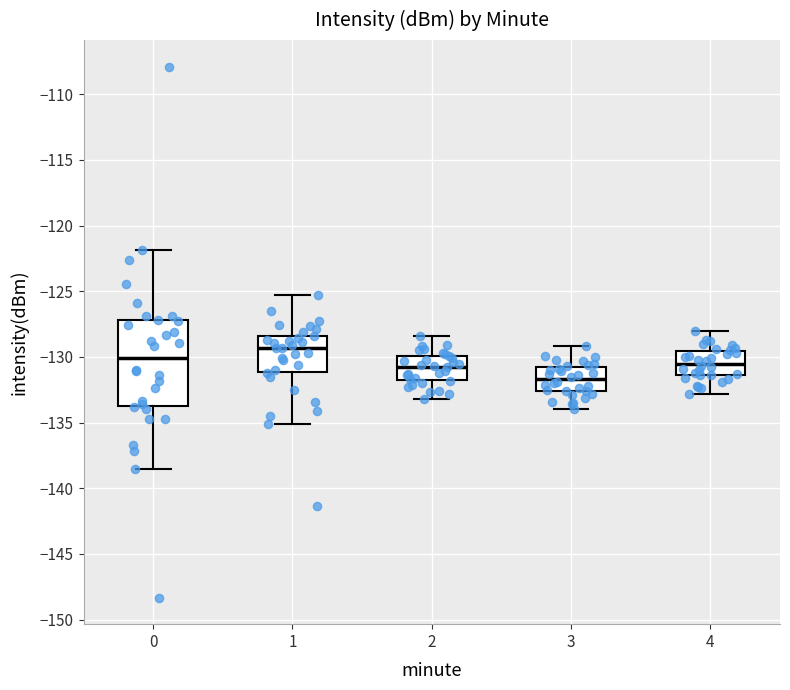

Reading left to right, read every box against the y-axis: the position of its median line, the range the box covers, and the ends of its whiskers. The values are not printed on the chart, so give them approximately, as read against the axis.

0: median -130.0, box -134.0 to -127.0, whiskers -138.5 to -122.0
1: median -129.5, box -131.0 to -128.5, whiskers -135.0 to -125.5
2: median -130.5, box -132.0 to -130.0, whiskers -133.0 to -128.5
3: median -131.5, box -132.5 to -130.5, whiskers -134.0 to -129.0
4: median -130.5, box -131.5 to -129.5, whiskers -133.0 to -128.0